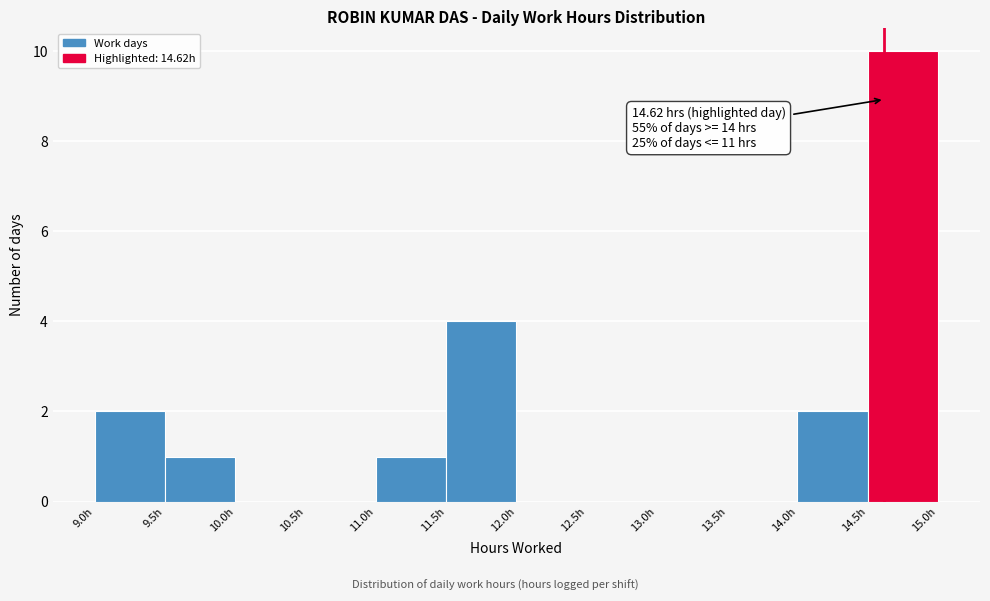

Over which range of the x-axis is the bar tallest?

14.5 to 15.0